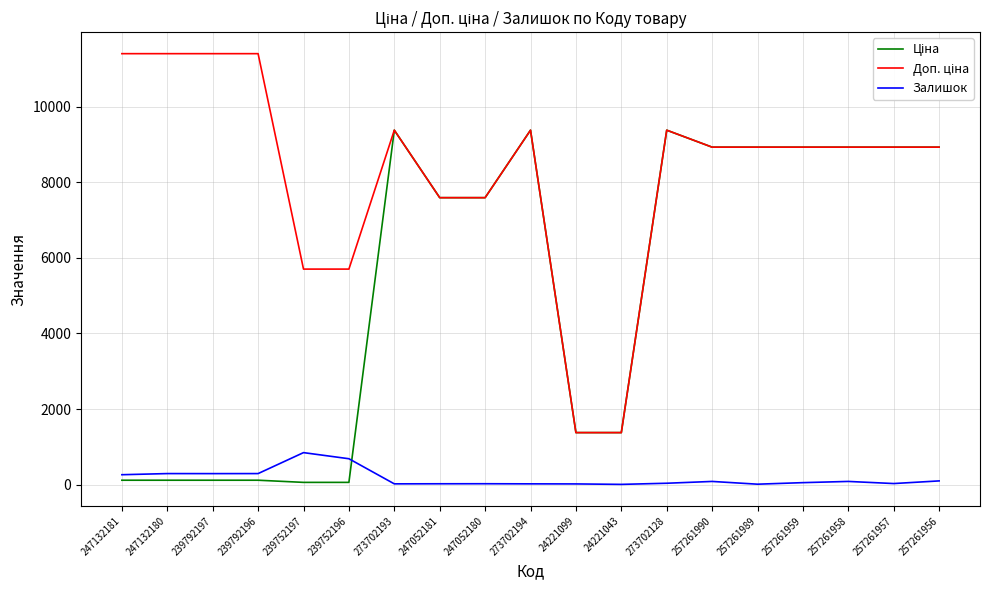

What is the highest value of the Залишок series?

845.0